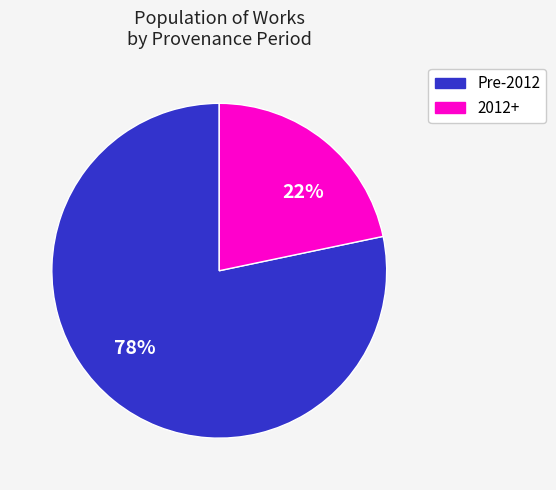

Which slice is the largest?

78%